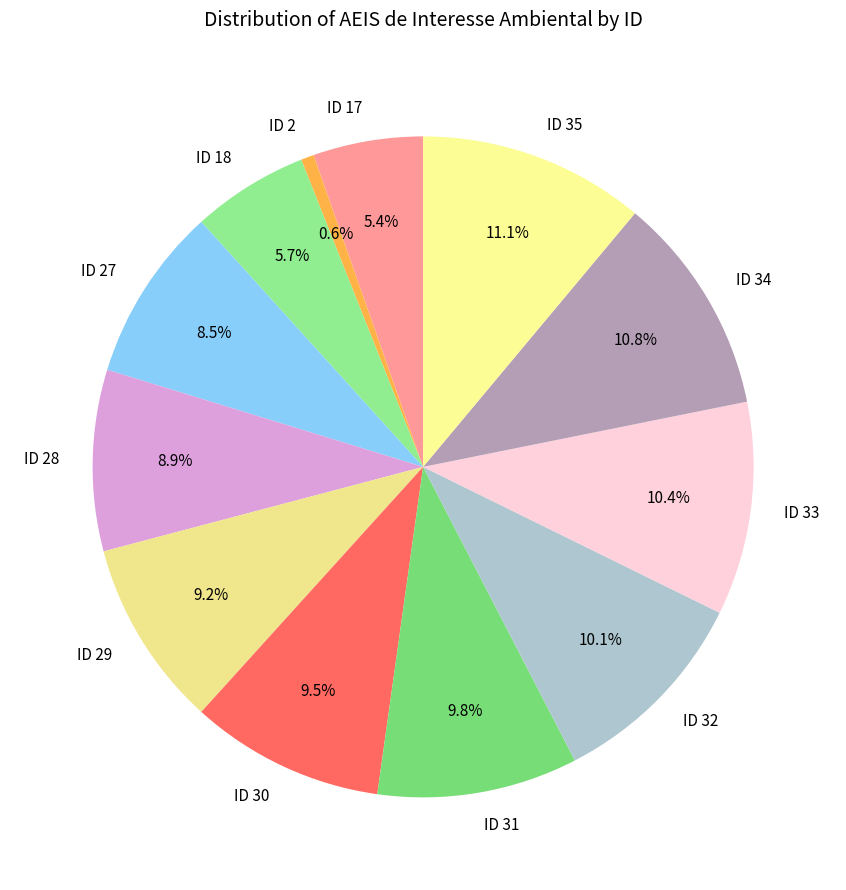

How many slices are in this pie chart?

12